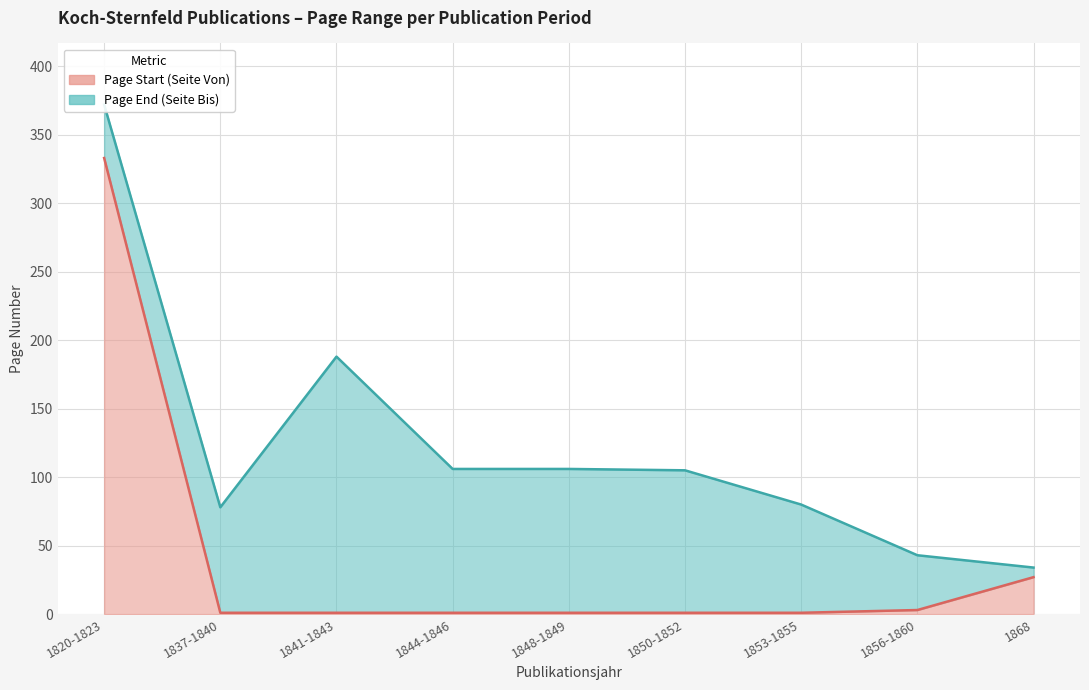

What is the sum of all Page Start values?

369